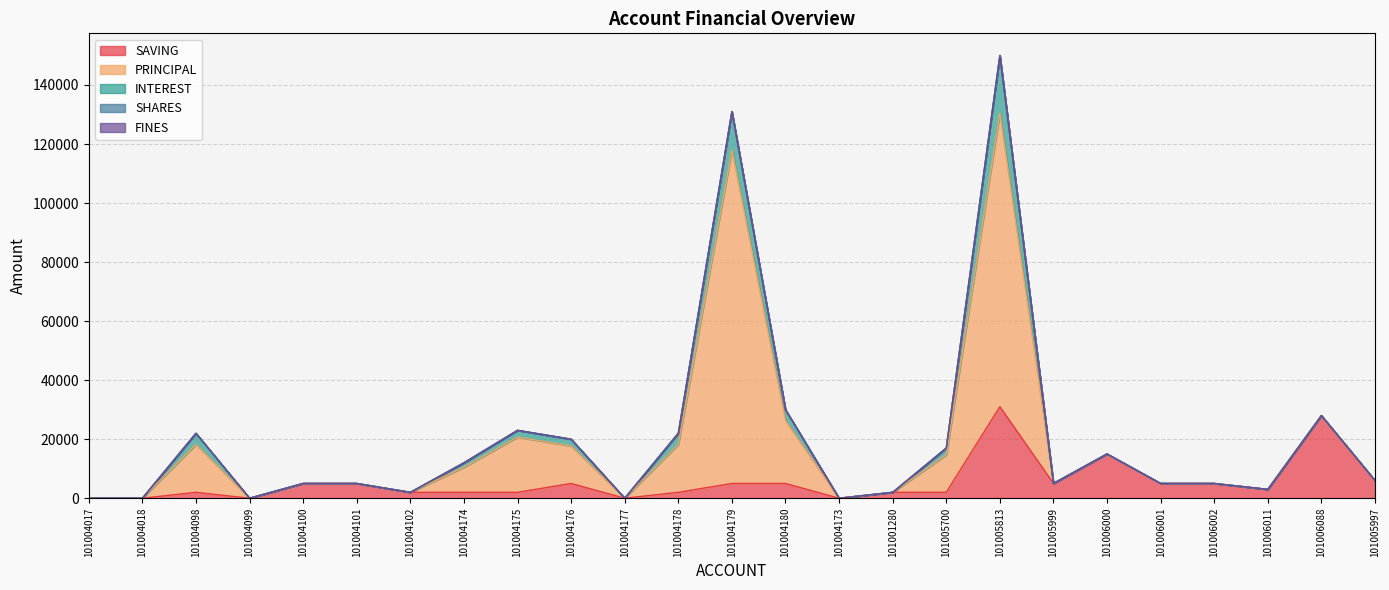

What is the total value across all series at 101006088?

28000